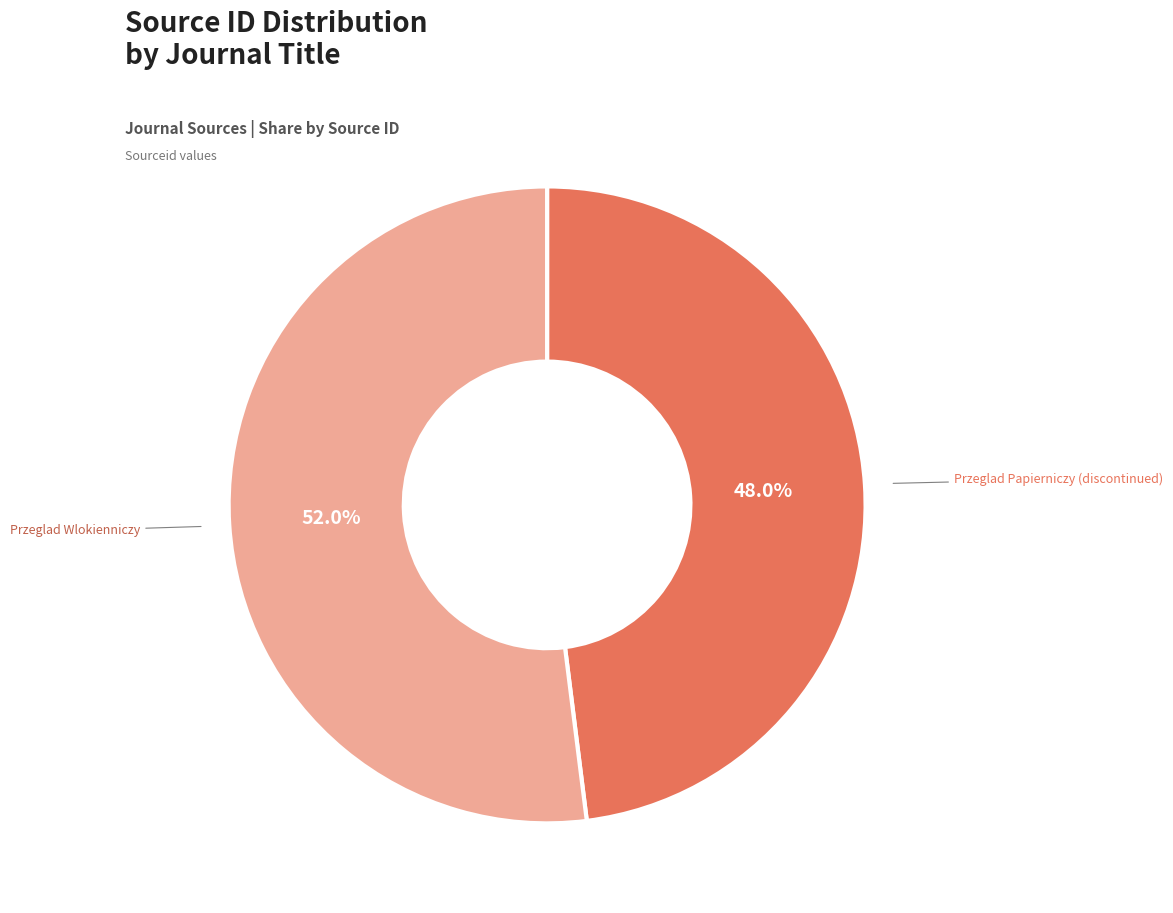

What is the ratio of the value at Przeglad Wlokienniczy to the value at Przeglad Papierniczy (discontinued)?

1.1